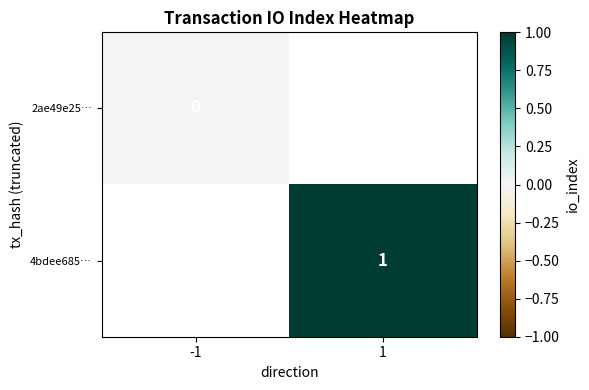

Is the value of 2ae49e25… at -1 greater than the value of 4bdee685… at 1?

No